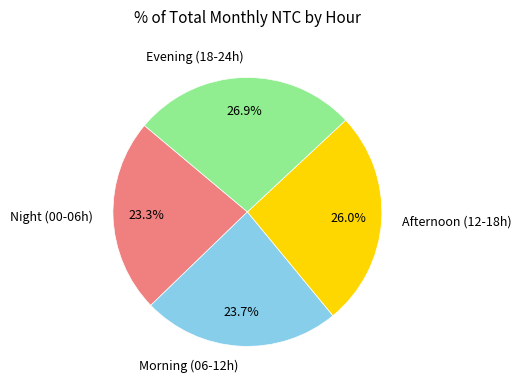

How many slices are in this pie chart?

4